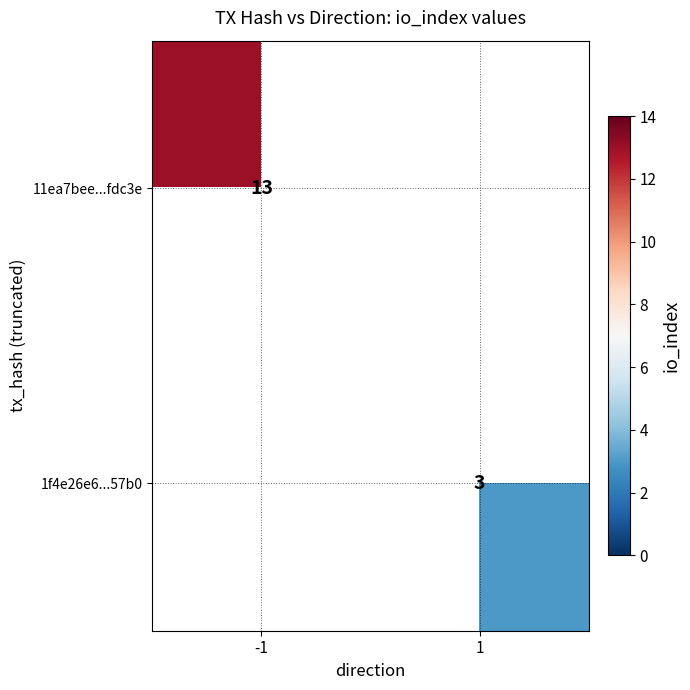

The value of 1f4e26e6...57b0 at 1 is 5. True or false?

False